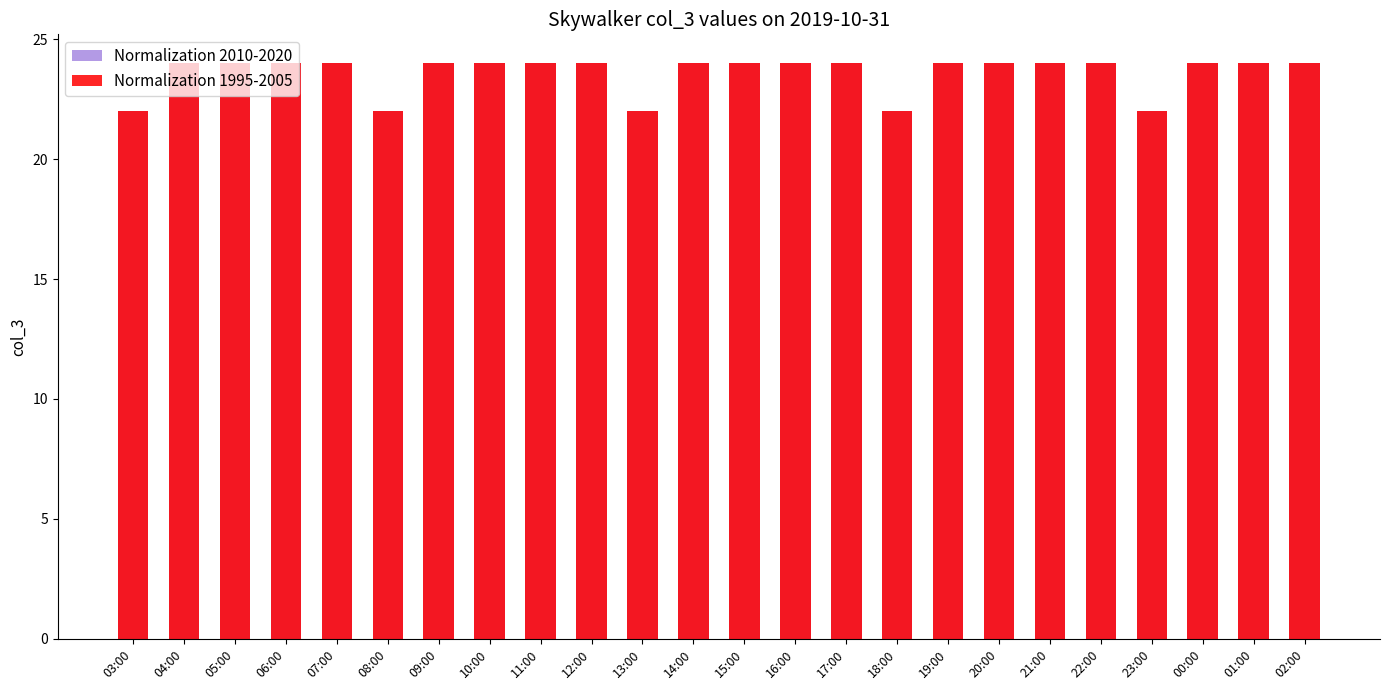

At how many categories does at least one series exceed 22?

19